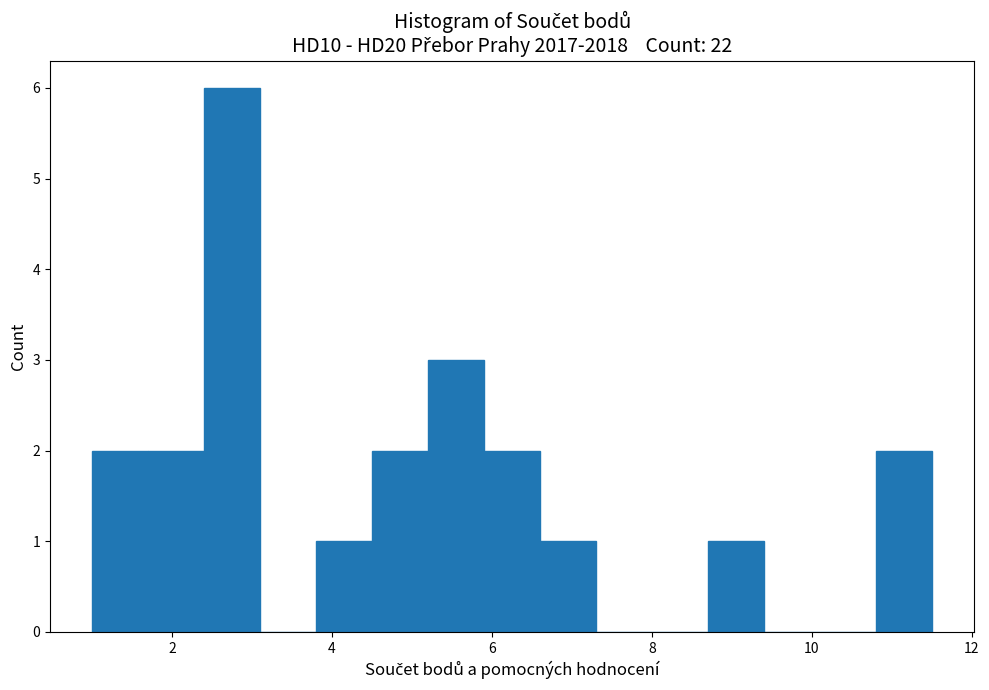

Around what value on the x-axis is the tallest bar? Give the approximate position of its centre, as read against the axis.

2.8